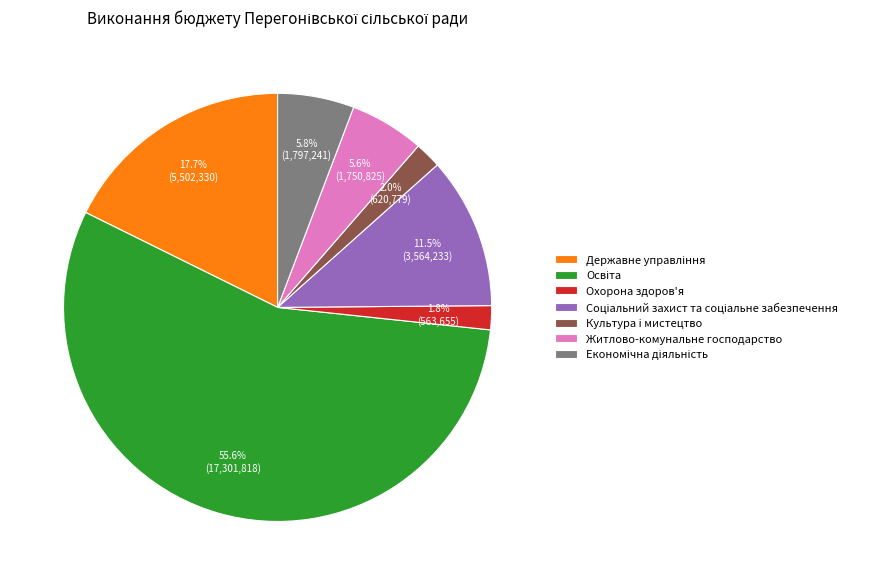

What percentage is the Культура i мистецтво slice, to the nearest percent?

2%